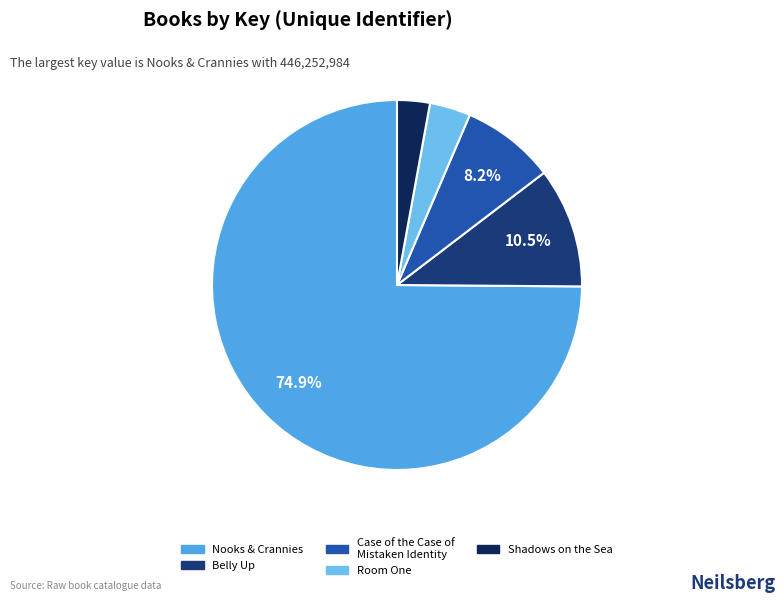

Which category accounts for the majority?

Nooks & Crannies